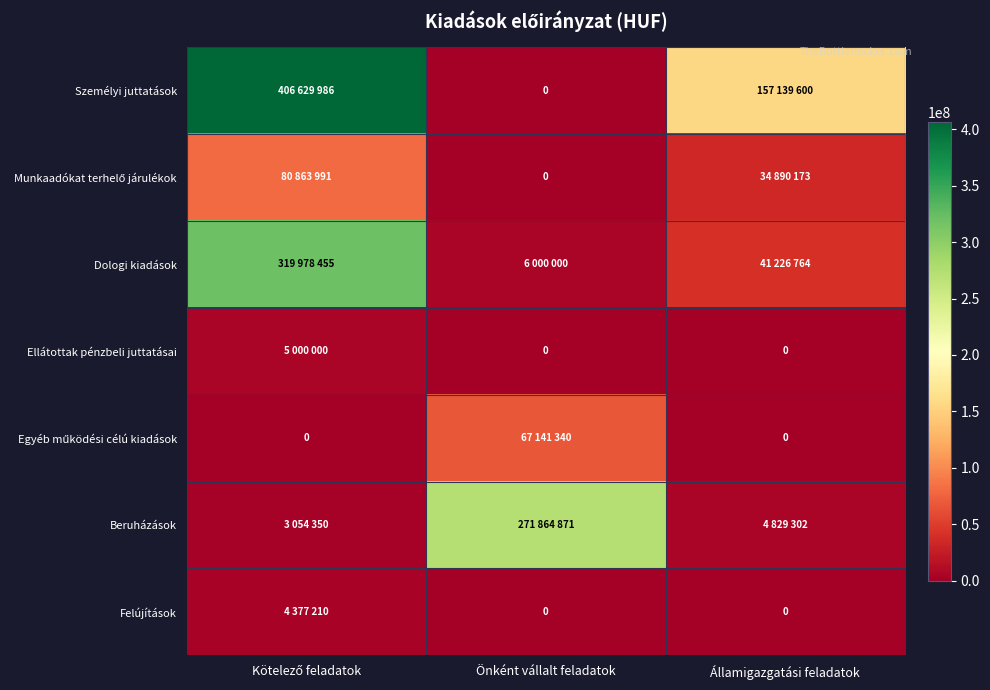

Which category has the lowest value across all series?

Önként vállalt feladatok